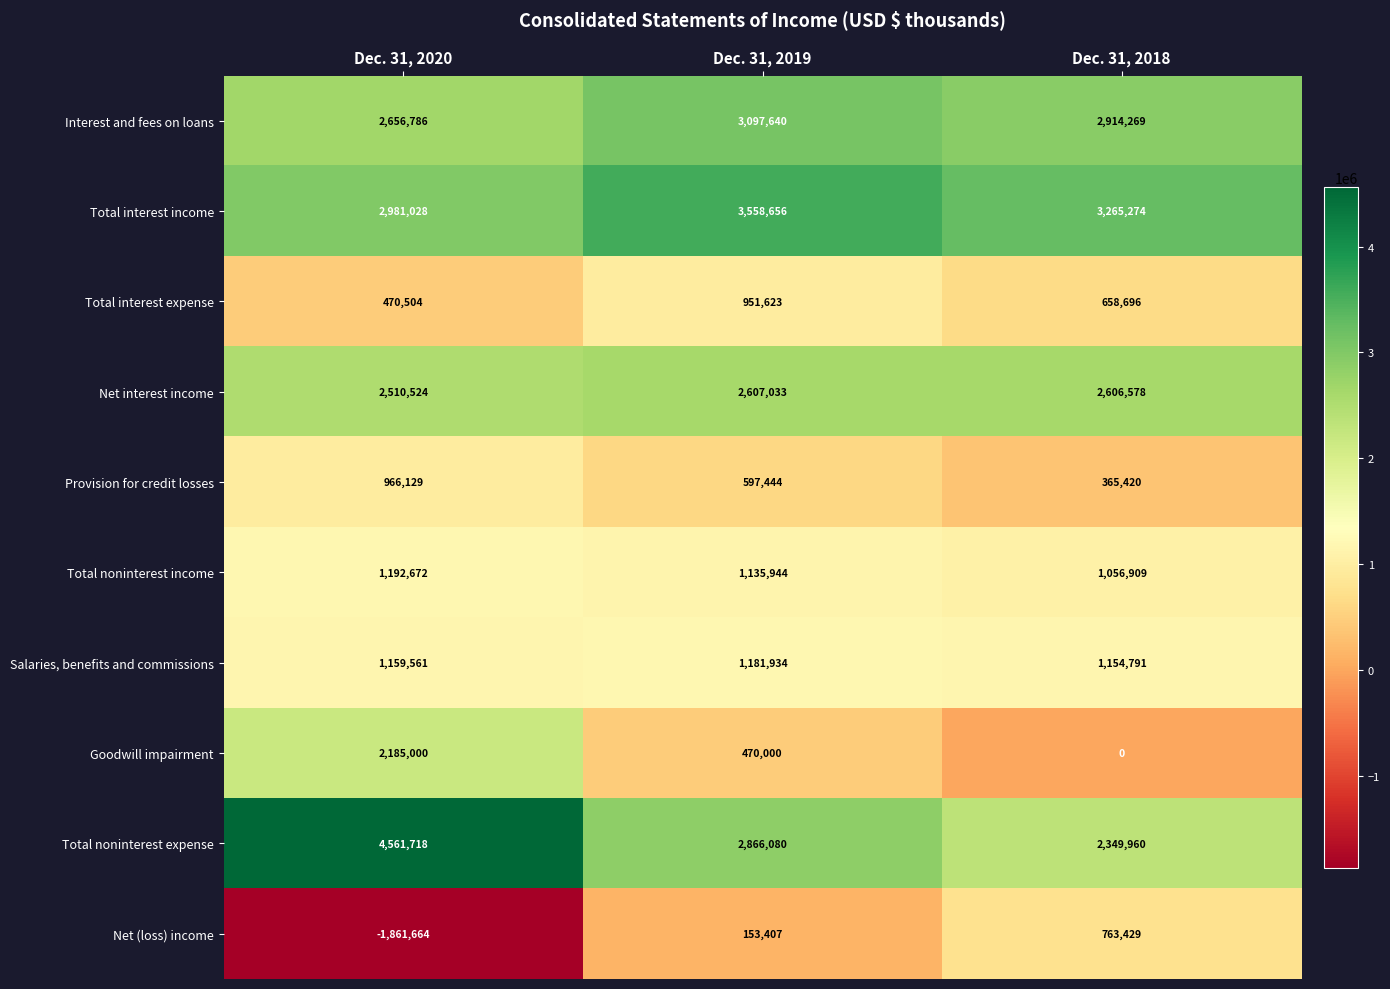

What is the difference between the Net (loss) income values at Dec. 31, 2020 and Dec. 31, 2019?

2015071